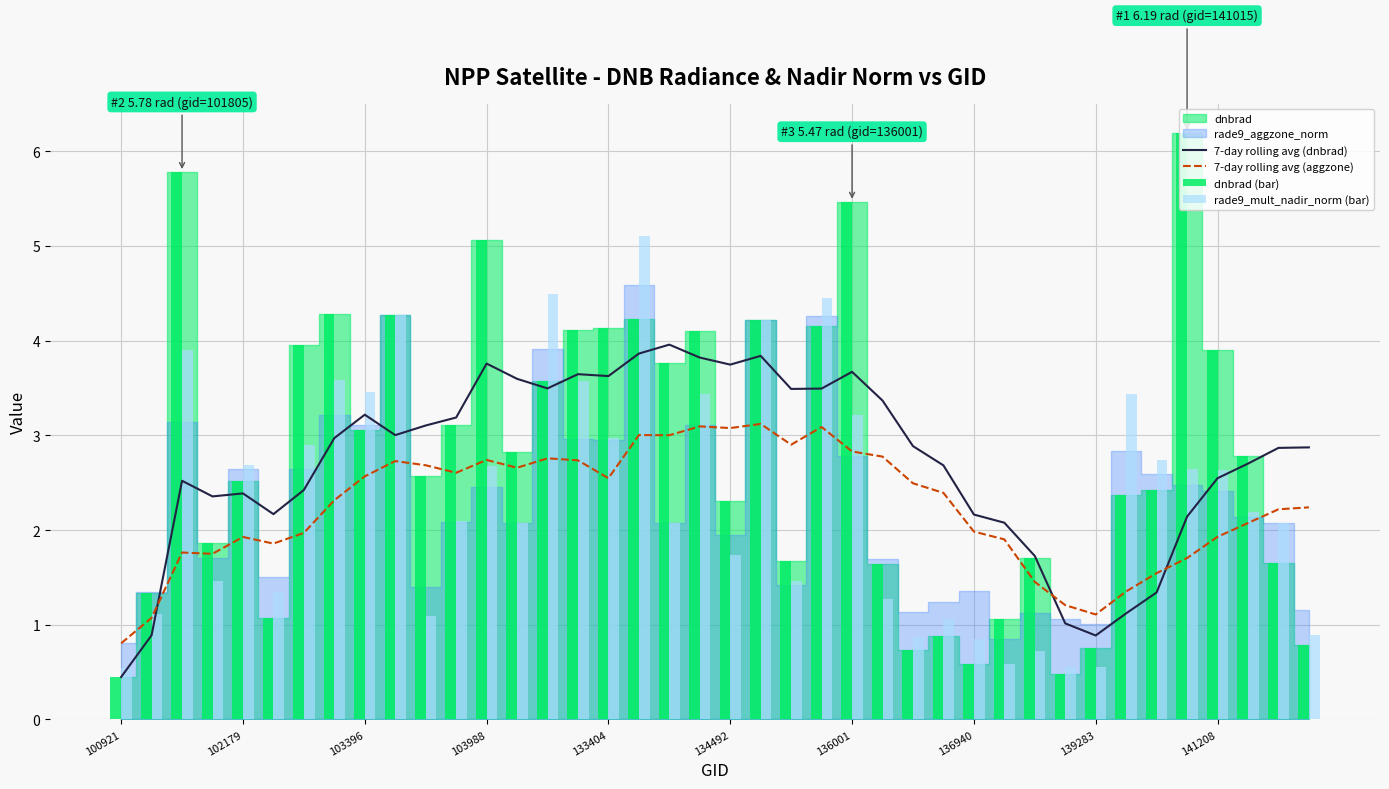

At which label does 7-day rolling avg (dnbrad) reach its minimum?

100921